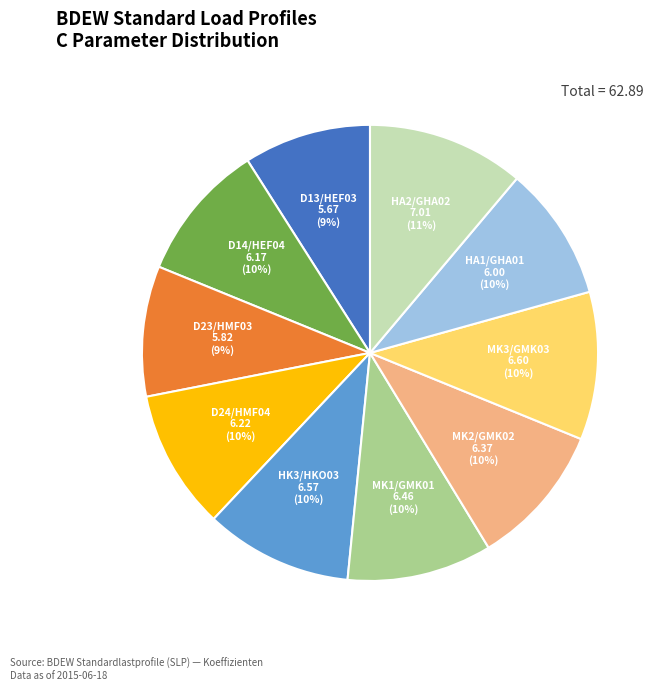

Is there any slice that represents more than half of the pie?

No